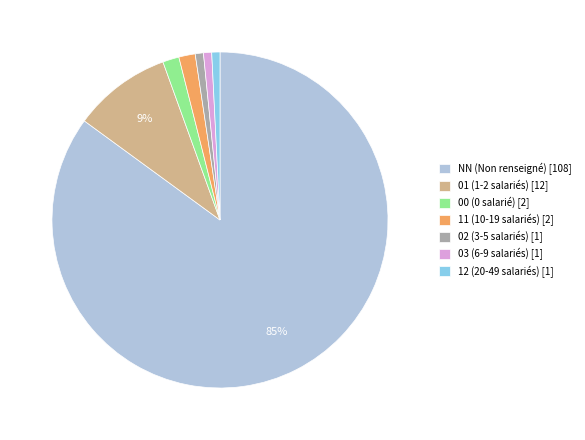

To the nearest percent, what percentage of the pie is 11 (10-19 salariés) [2]?

2%